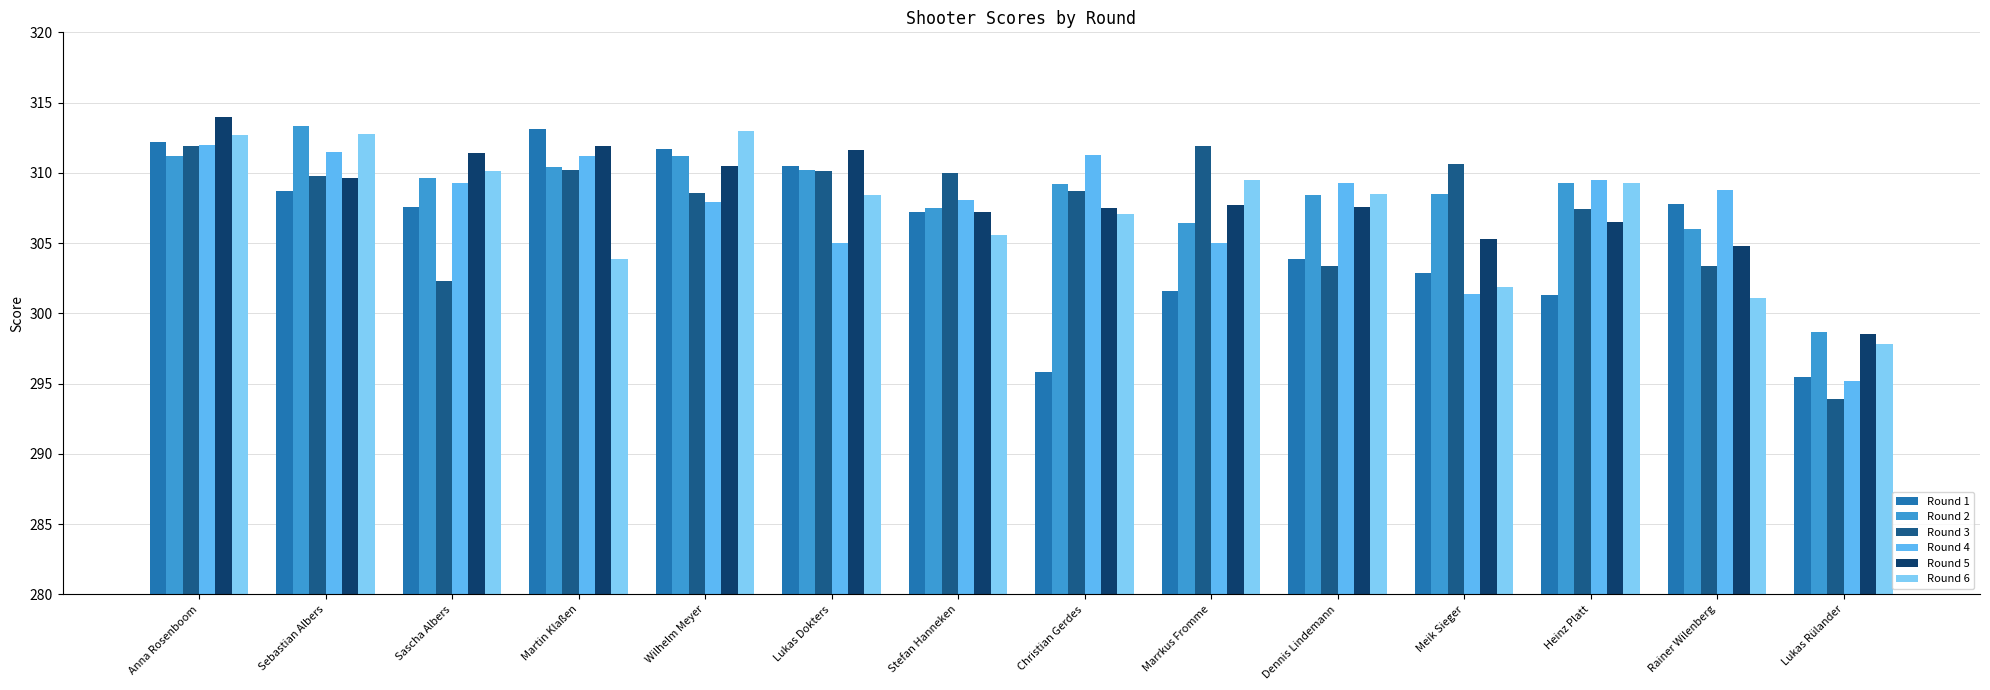

True or false: Round 6 has a value of 545.2 at Lukas Dokters.

False